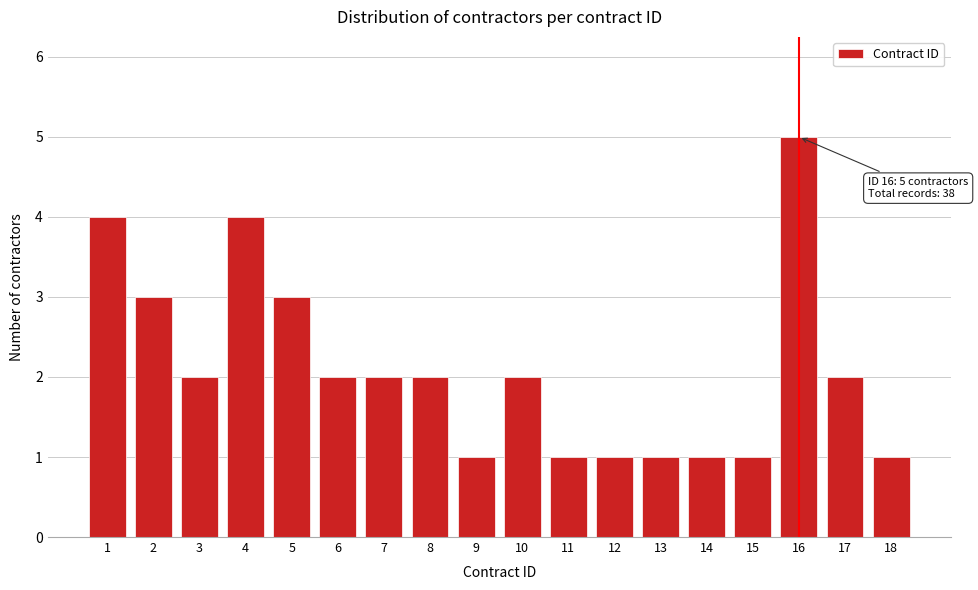

Reading left to right, list all the values displayed in this chart.

1=4	2=3	3=2	4=4	5=3	6=2	7=2	8=2	9=1	10=2	11=1	12=1	13=1	14=1	15=1	16=5	17=2	18=1